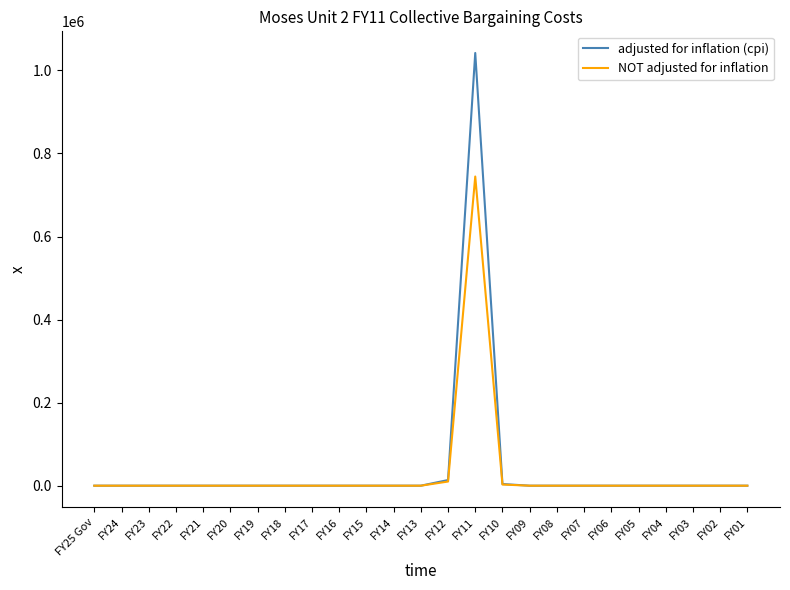

The value of adjusted for inflation (cpi) at FY02 is 0. True or false?

True